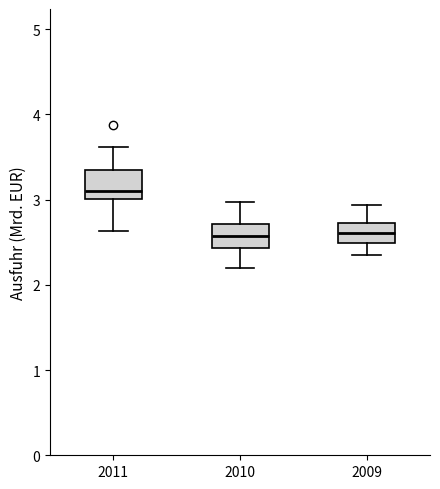

Which box's median line is the highest?

2011